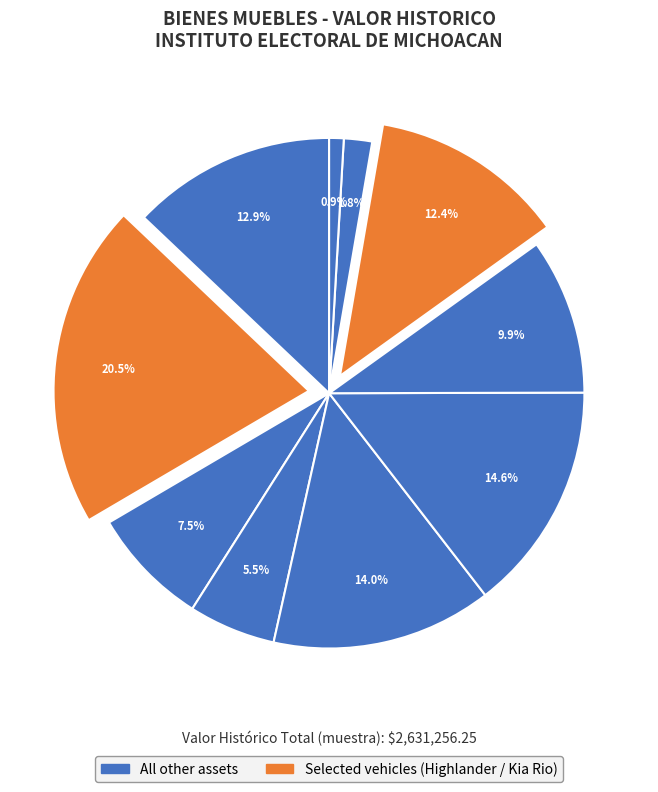

How many segments does this pie chart have?

10